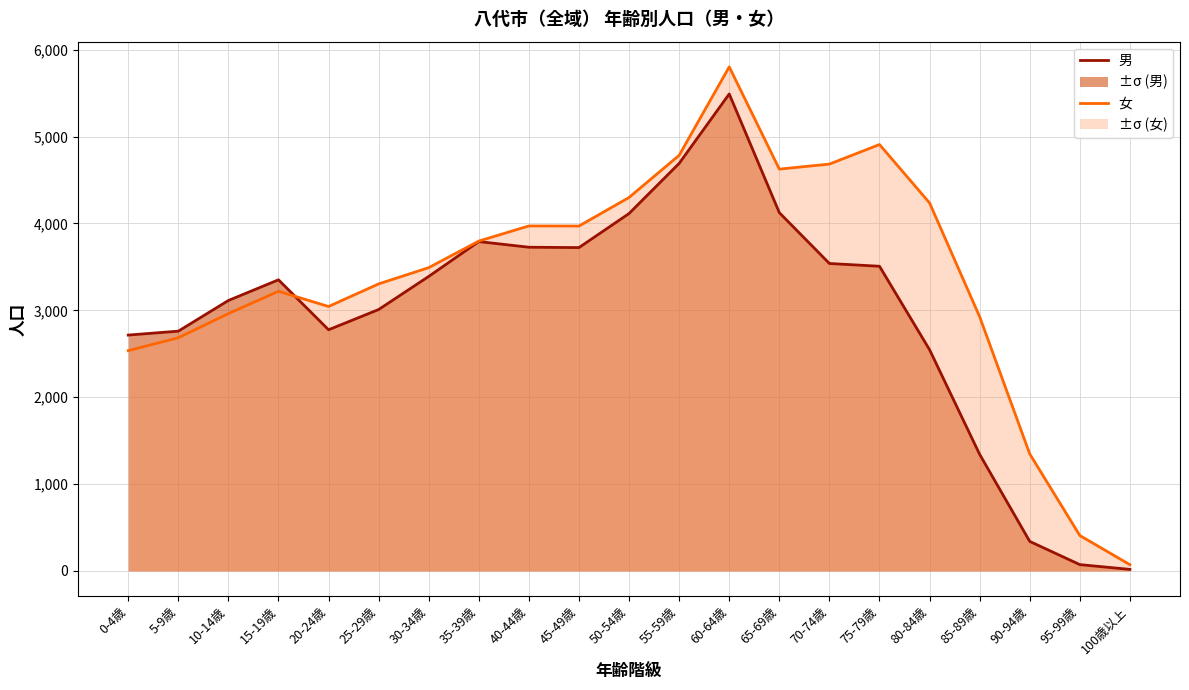

Which series ends up on top after the final intersection of 男 and 女?

女